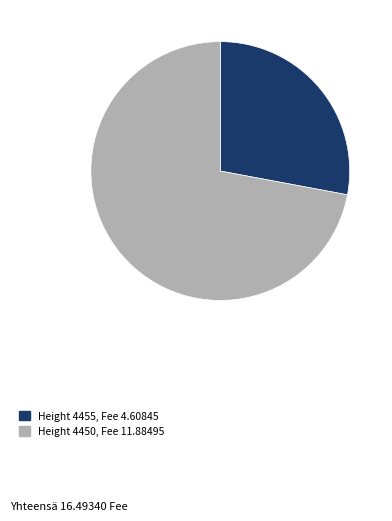

Which has a higher value, Height 4450, Fee 11.88495 or Height 4455, Fee 4.60845?

Height 4450, Fee 11.88495